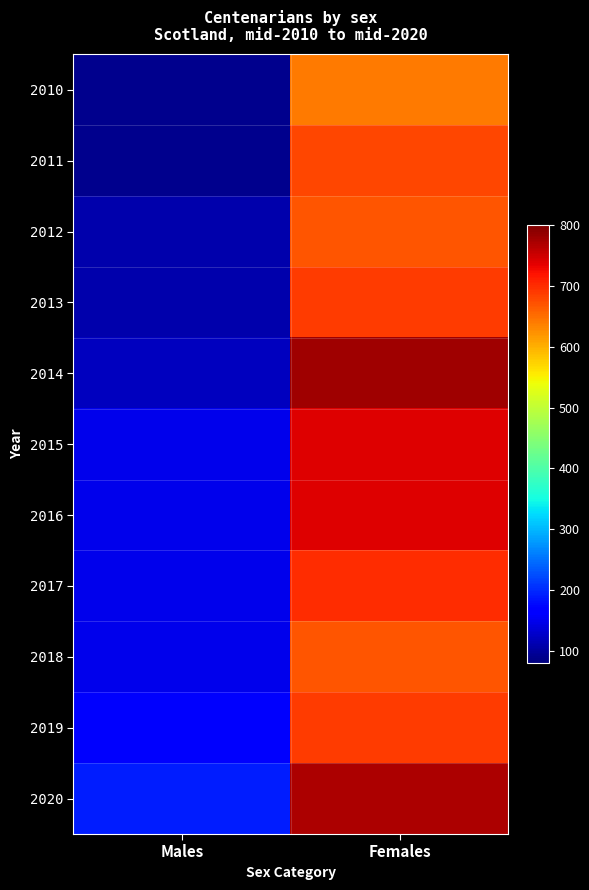

At which category is the sum across all series the highest?

Females